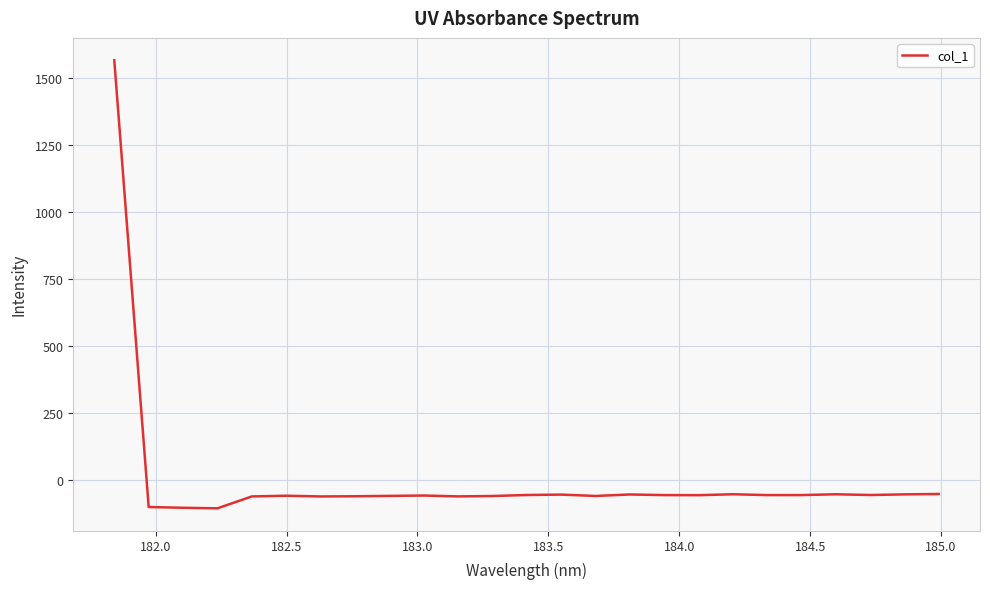

What is the greatest value displayed?

1567.0